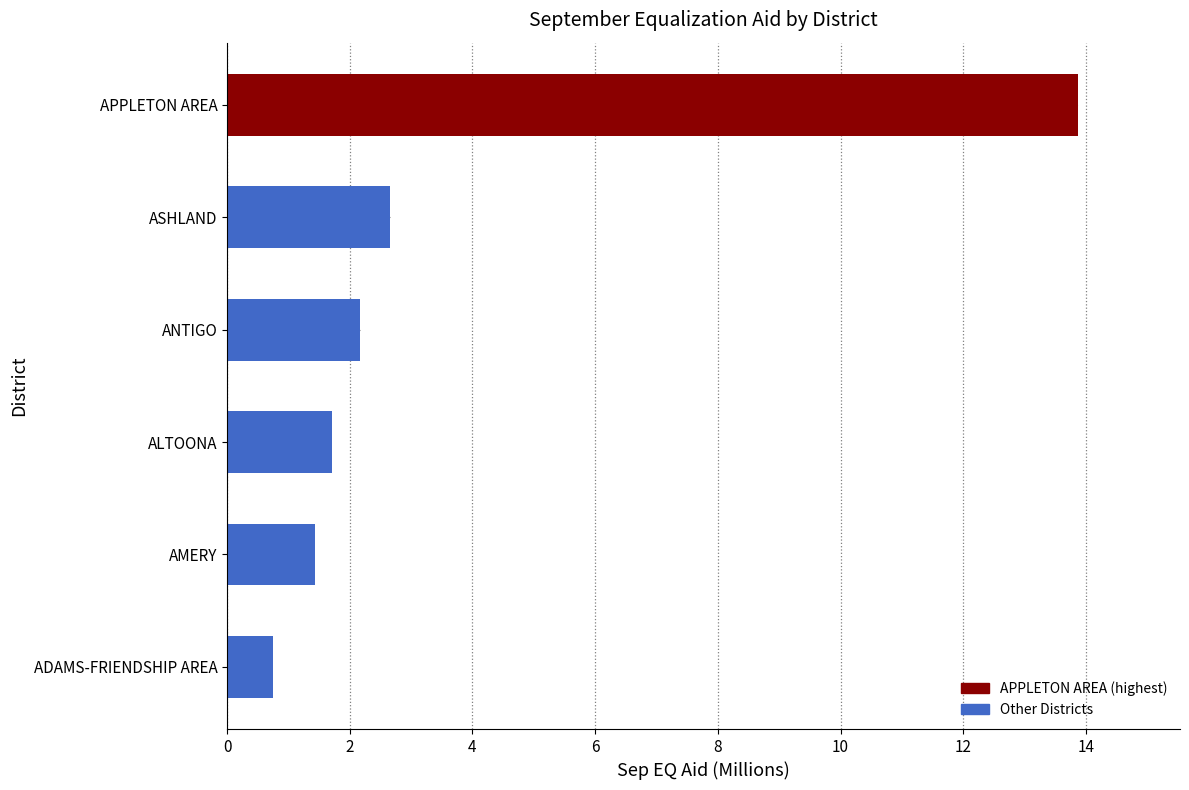

How many distinct data groups are displayed?

1